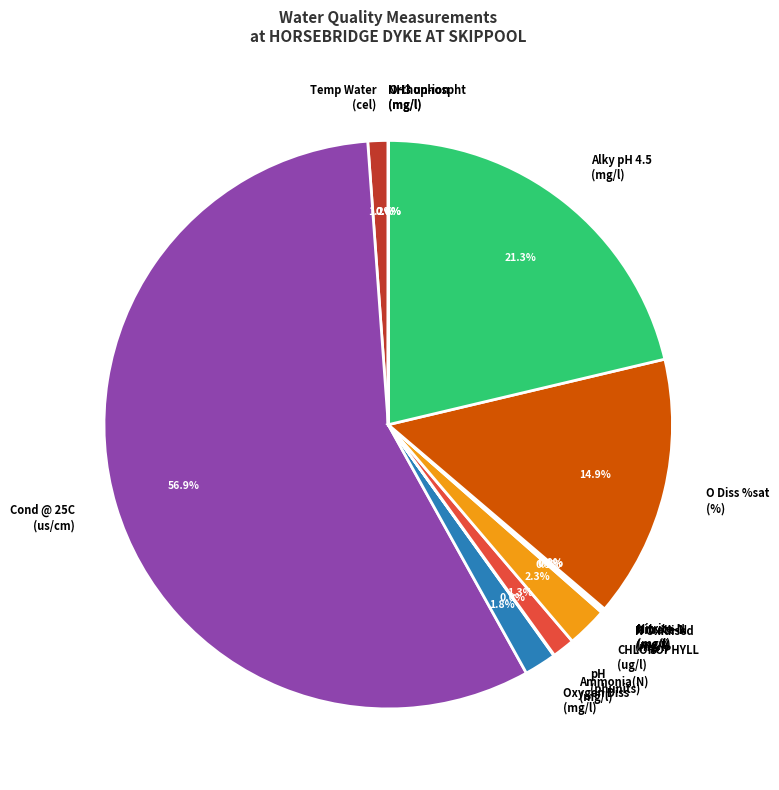

Which slice is the largest?

Cond @ 25C (us/cm)